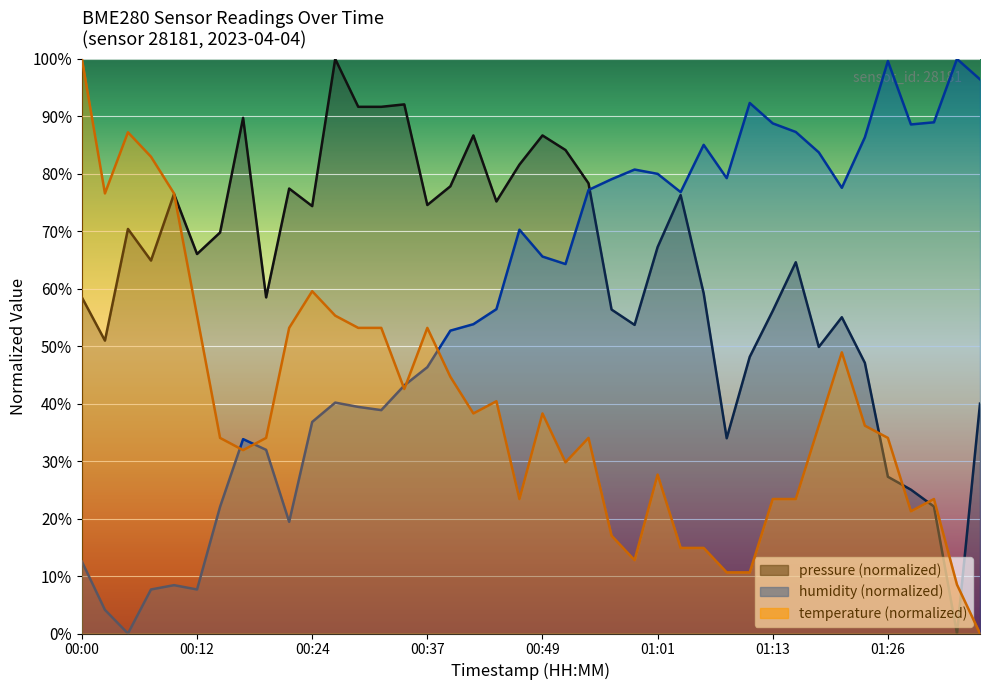

What is the label of the 30th point from the right?

00:24